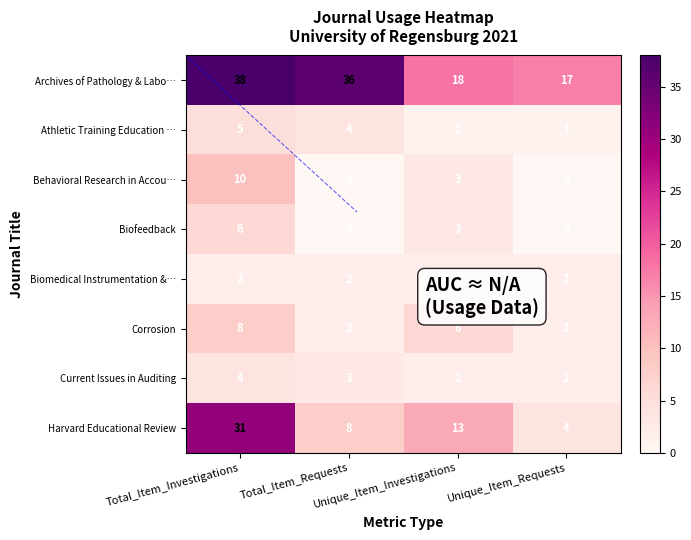

At which label does Harvard Educational Review reach its peak?

Total_Item_Investigations